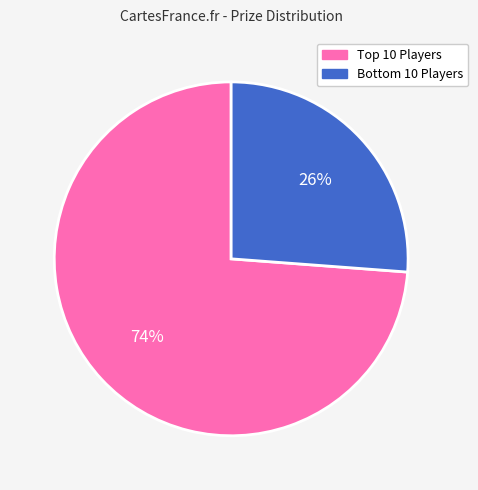

Is there a majority slice in this chart?

Yes